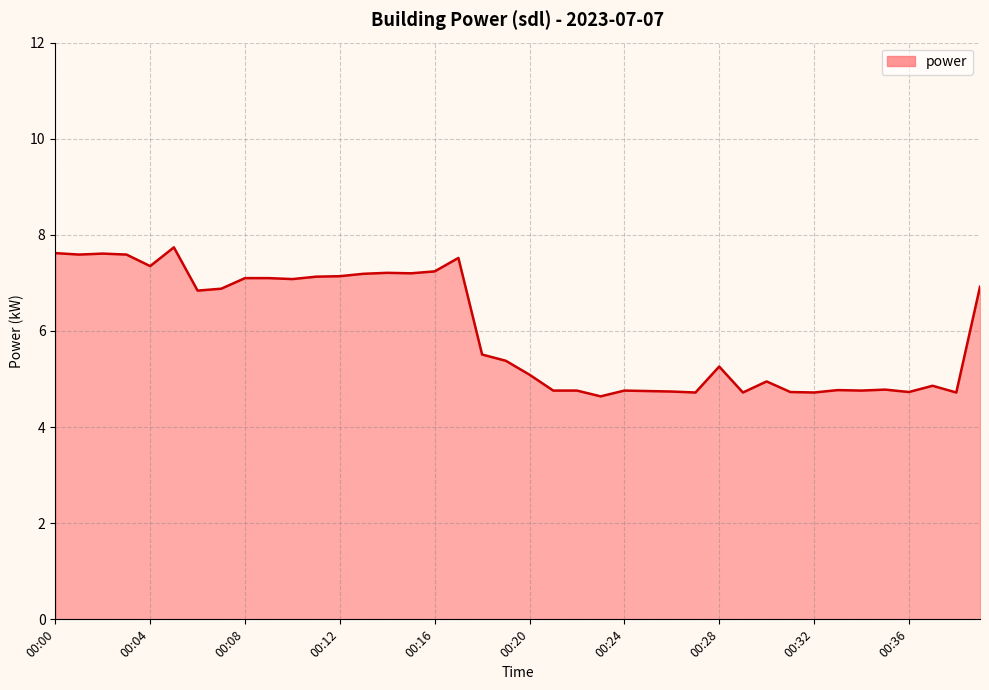

What is the minimum value shown in the chart?

4.6